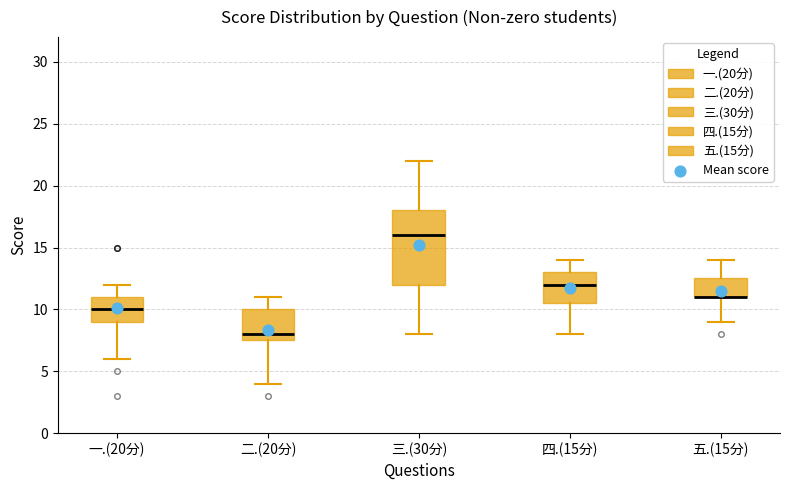

Reading left to right, transcribe this box plot: for each box, give where its median line is, the range the box spans, and where its two whiskers end, as read against the y-axis. The values are not printed on the chart, so give them approximately, as read against the axis.

一.(20分): median 10.0, box 9.0 to 11.0, whiskers 6.0 to 12.0
二.(20分): median 8.0, box 7.5 to 10.0, whiskers 4.0 to 11.0
三.(30分): median 16.0, box 12.0 to 18.0, whiskers 8.0 to 22.0
四.(15分): median 12.0, box 10.5 to 13.0, whiskers 8.0 to 14.0
五.(15分): median 11.0 (drawn on the box's lower edge), box 11.0 to 12.5, whiskers 9.0 to 14.0